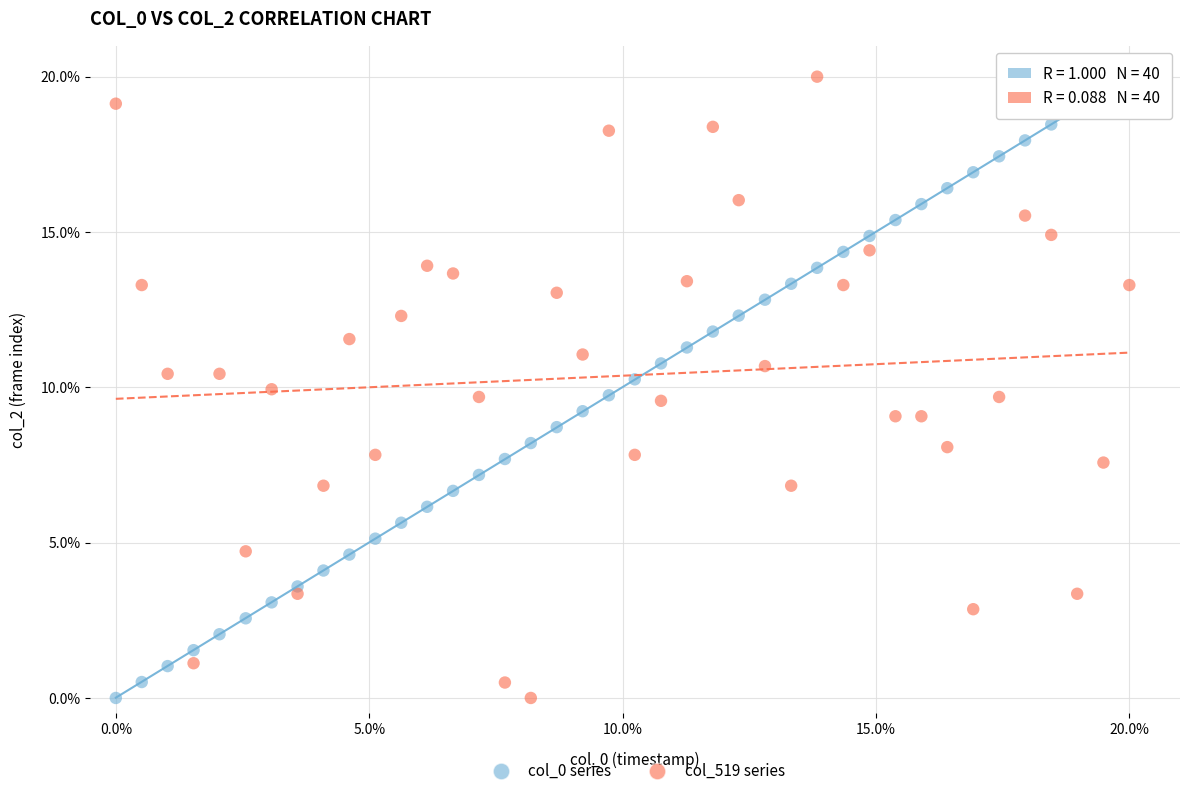

What is the X range (max minus min) for the scatter plot?

20.0